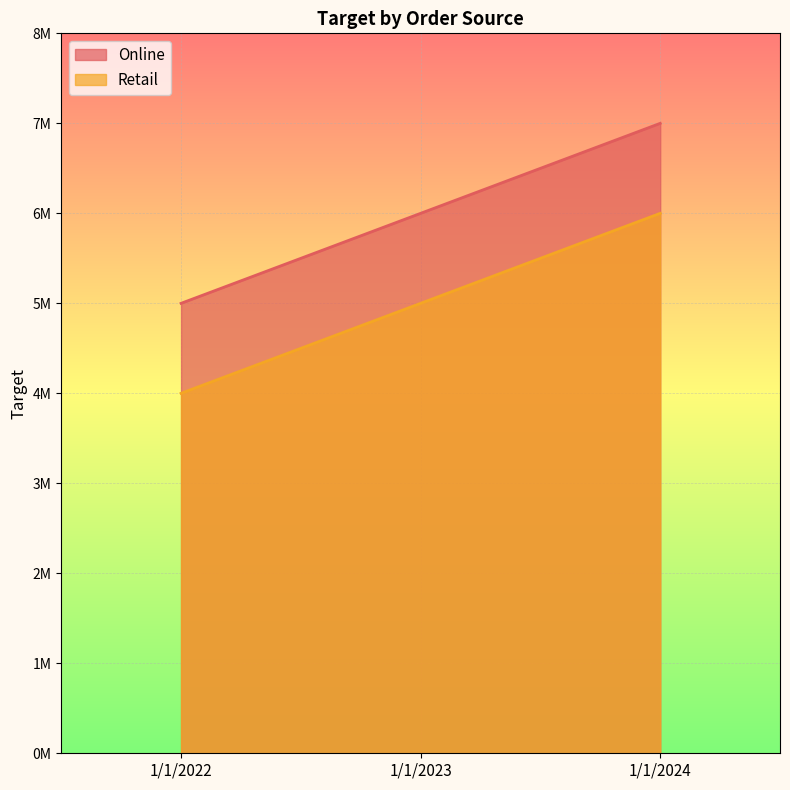

How many lines are shown in the chart?

2